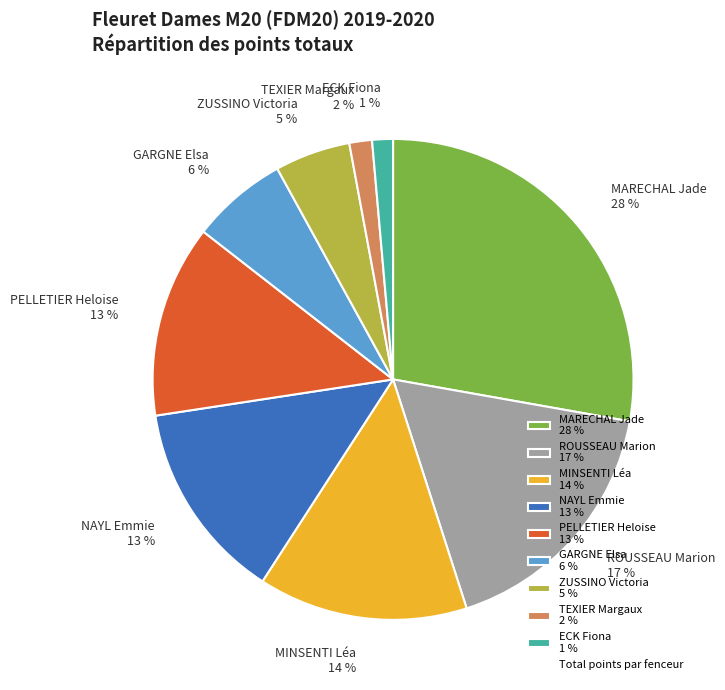

Does any single category account for the majority?

No